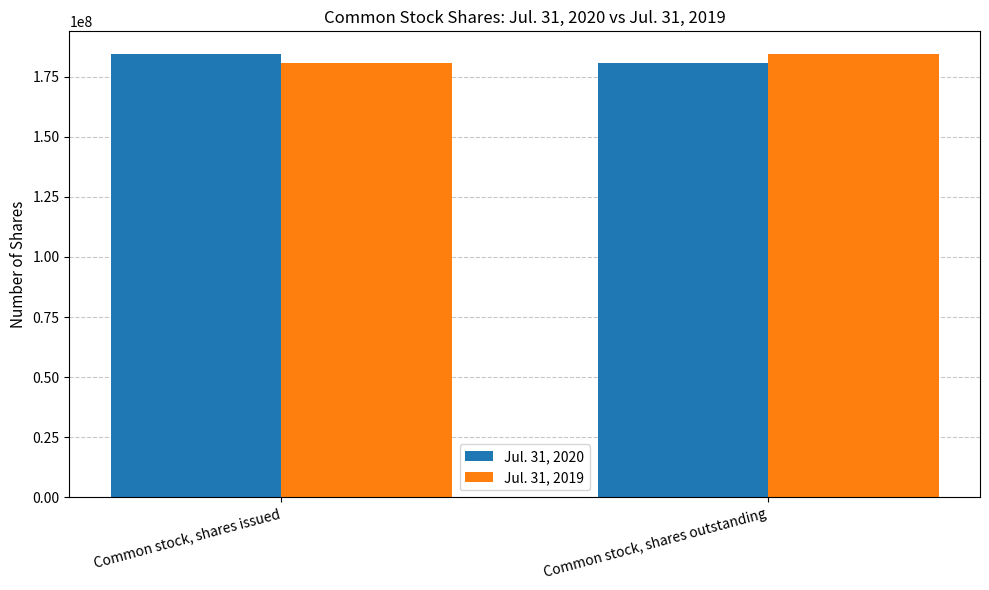

What is the spread (max minus min) of values at Common stock, shares issued?

3739439